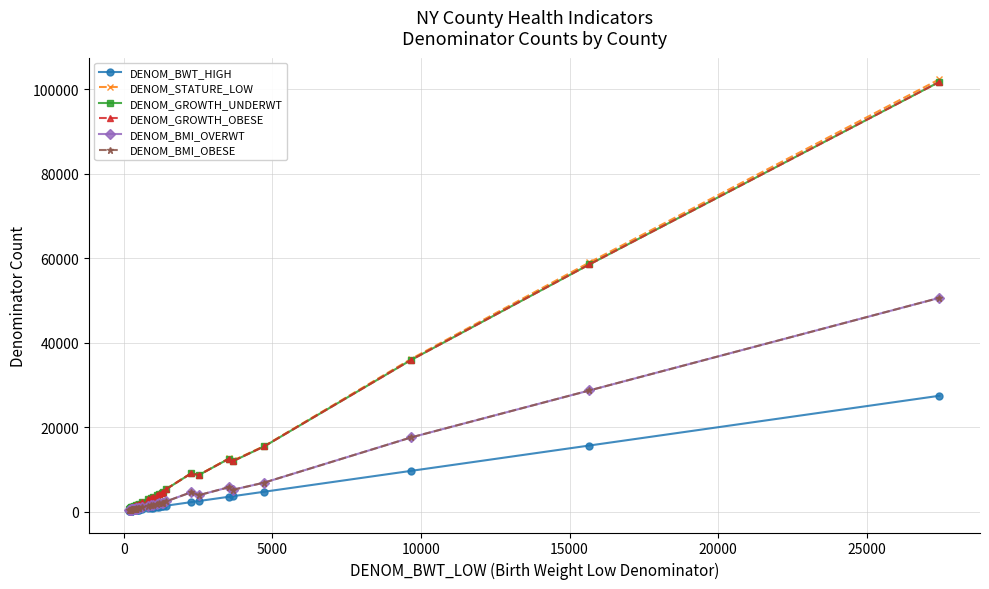

Does the chart have visible grid lines?

Yes